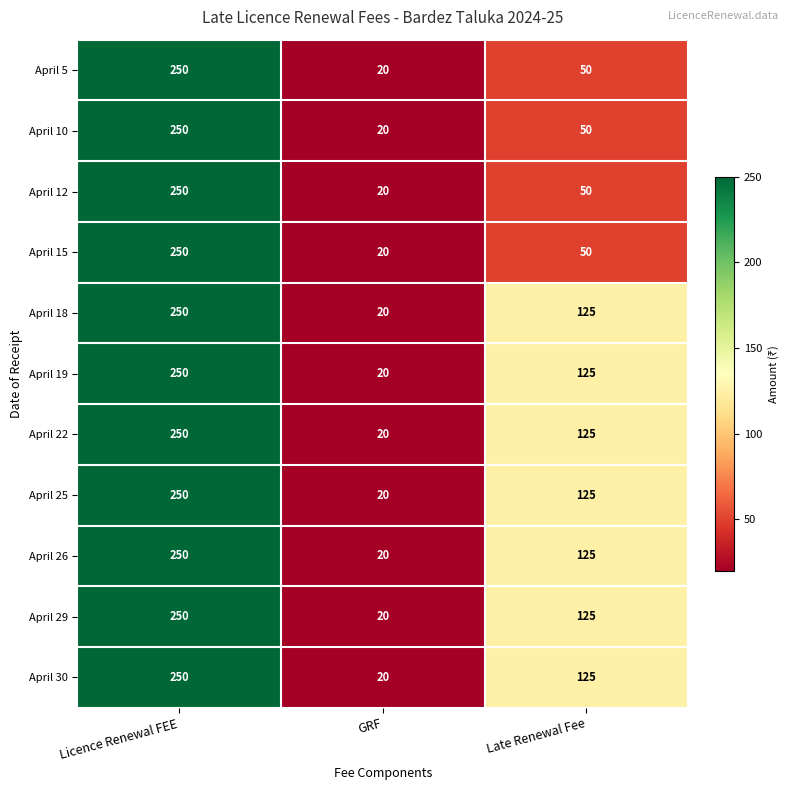

What is the sum of all April 5 values?

320